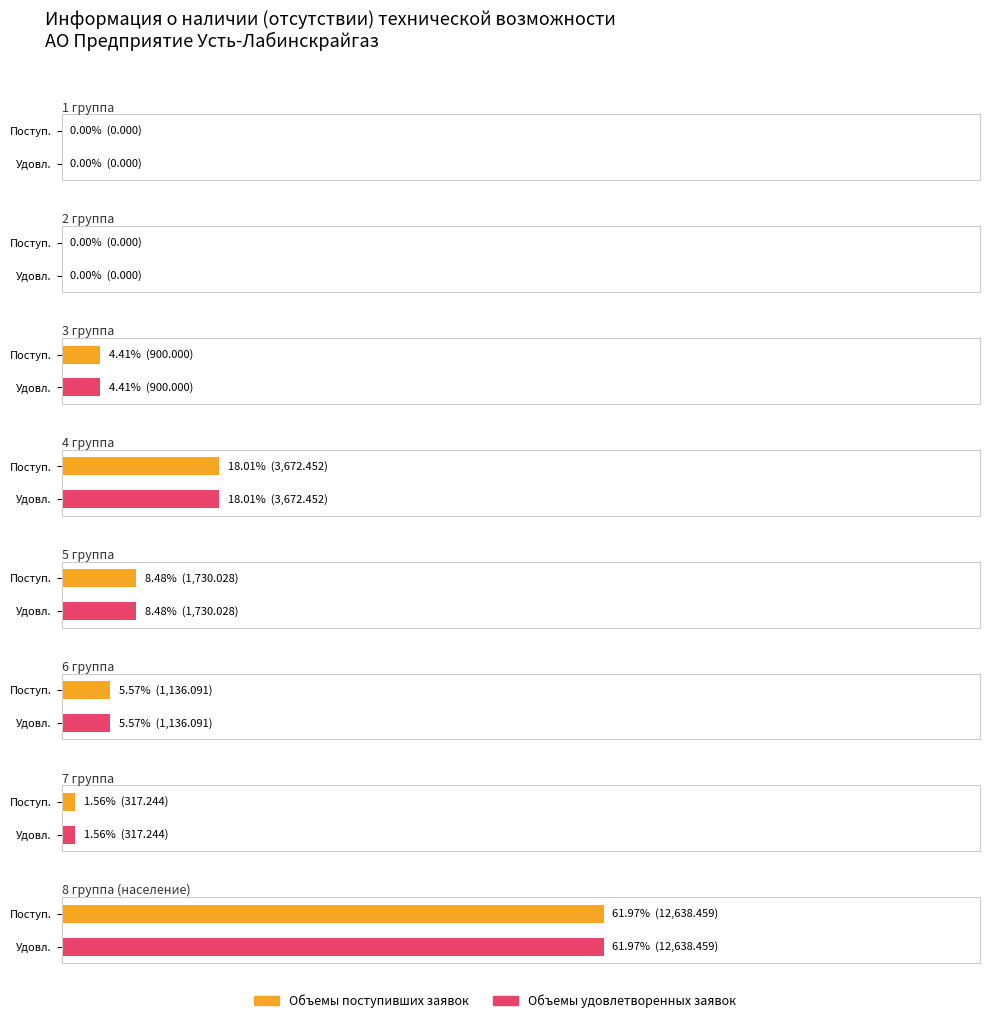

What is the difference between the second highest and second lowest values in the Объемы газа в соответствии с удовлетворенными заявками series?

3672.5